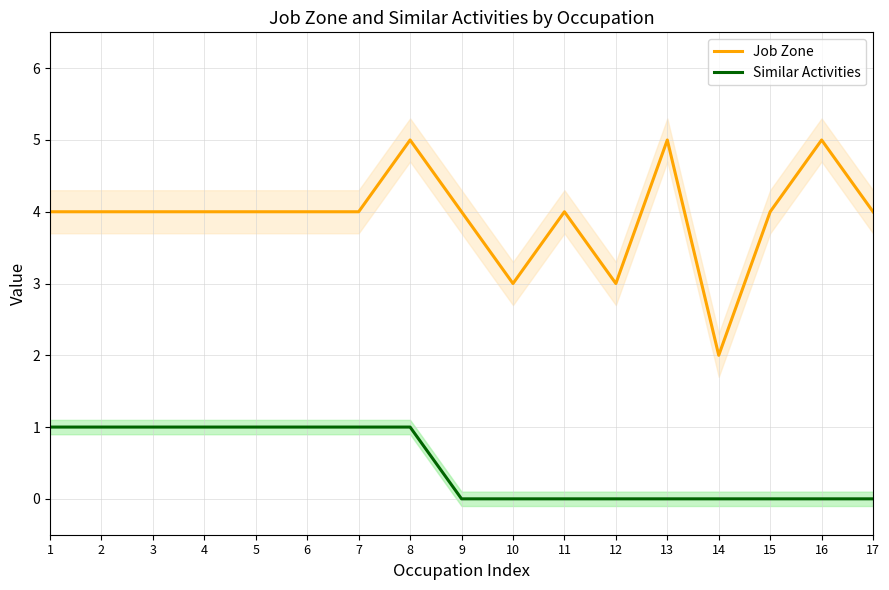

What is the value of the Job Zone point at the 10th from the left?

3